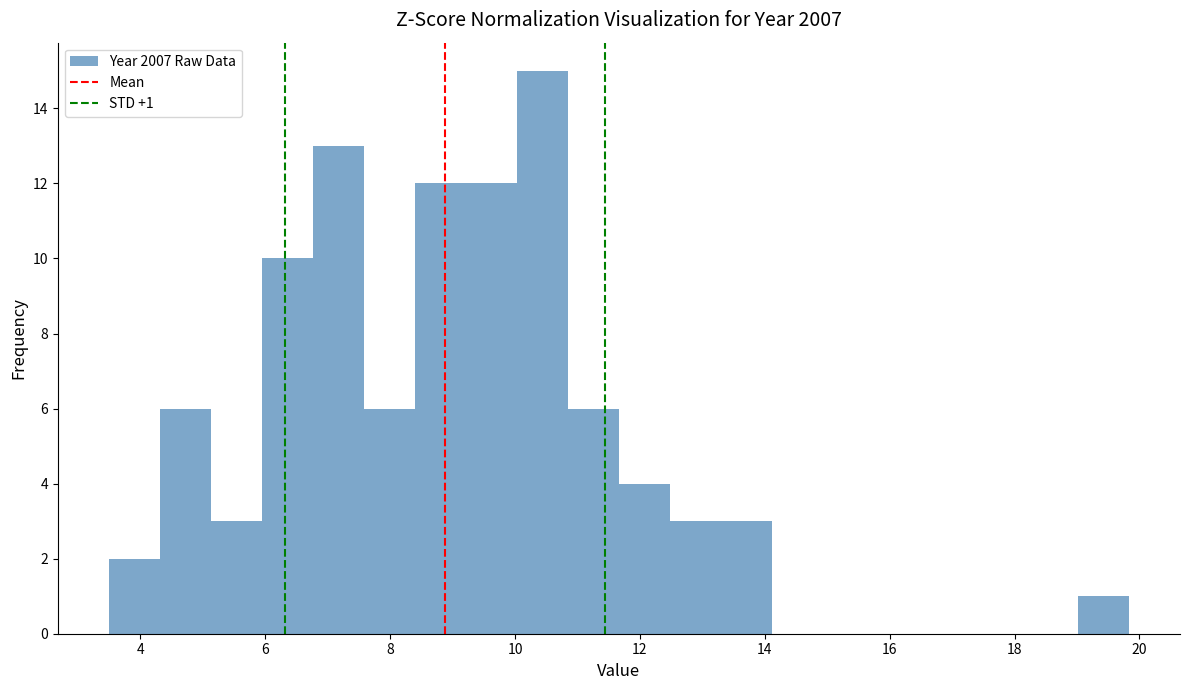

Over which range of the x-axis is the bar tallest?

10.0 to 10.8